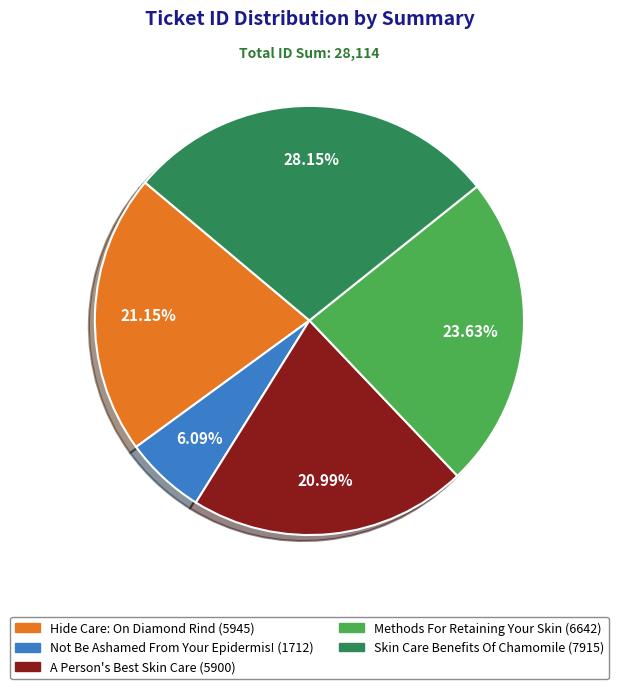

Is it true that Skin Care Benefits Of Chamomile is 28% of the pie?

True